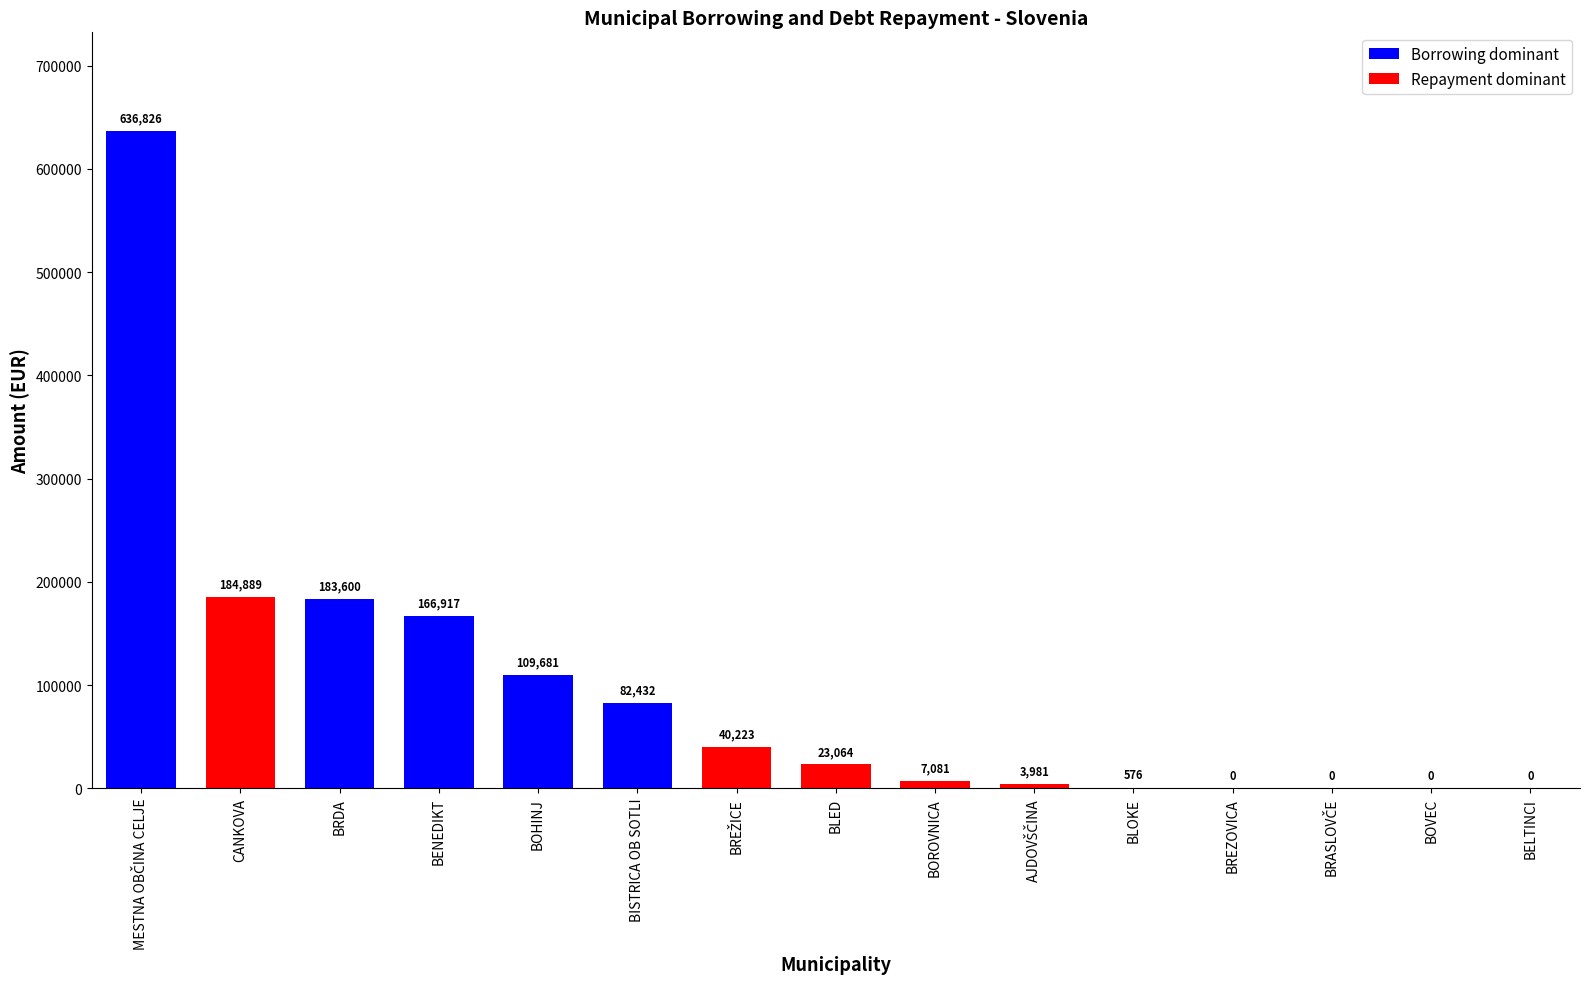

Is it true that the value at BOVEC is 0.0?

True